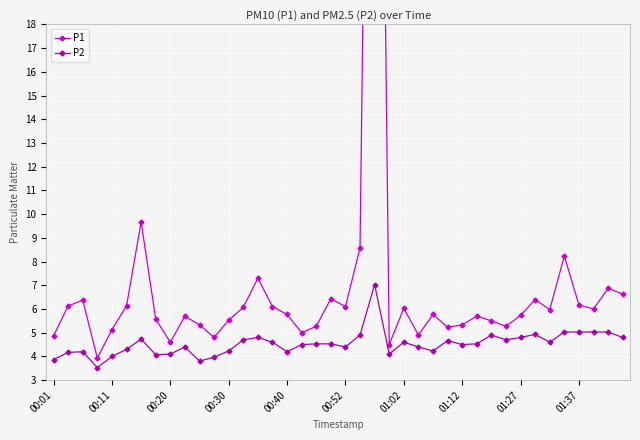

At 13, list the series in order from smallest to largest.

P2, P1